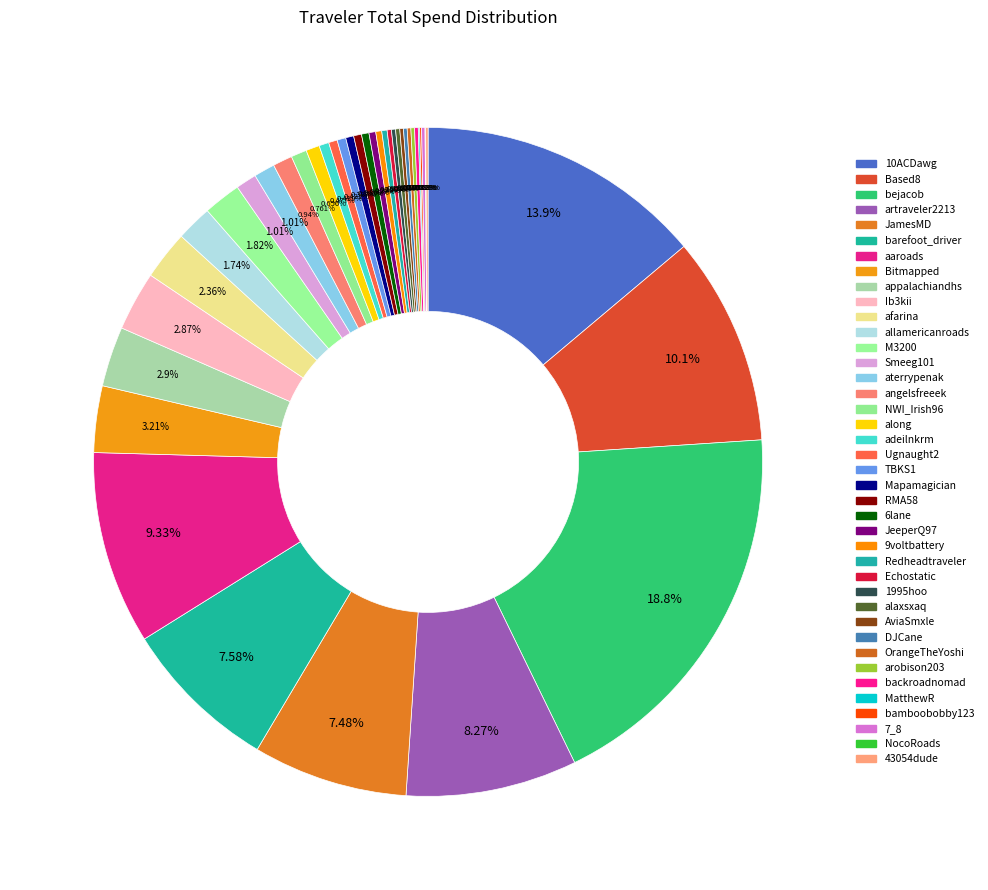

What is the ratio of the value at M3200 to the value at JamesMD?

0.2